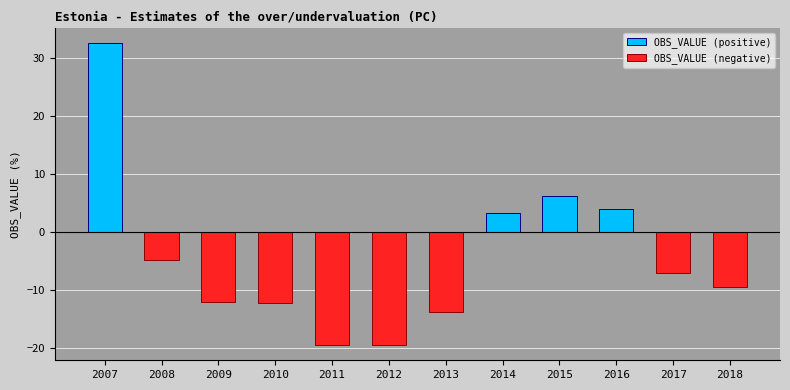

How many values are below -7?

6